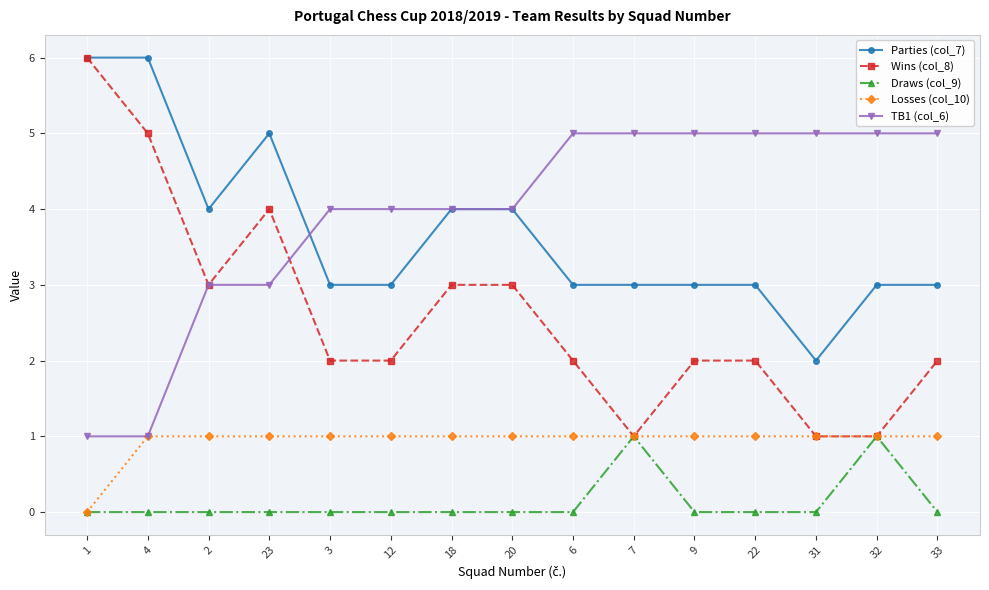

True or false: Draws (col_9) and Parties (col_7) intersect in this chart.

False